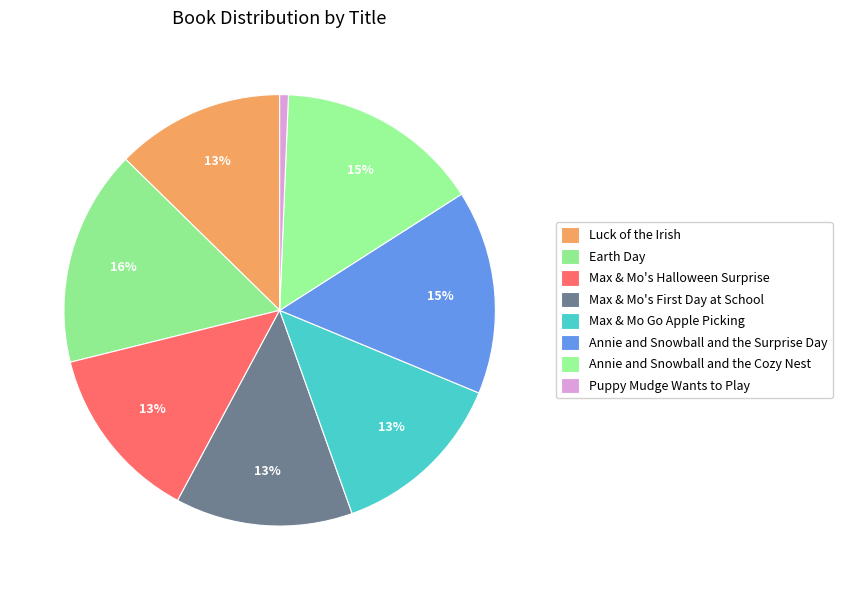

To the nearest percent, what is the difference between the largest and smallest slice percentages?

16%